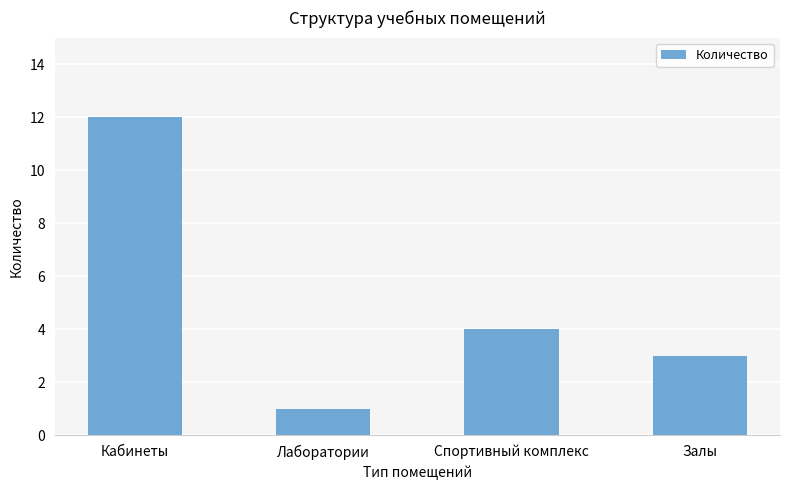

What is the difference between the maximum and second lowest values?

9